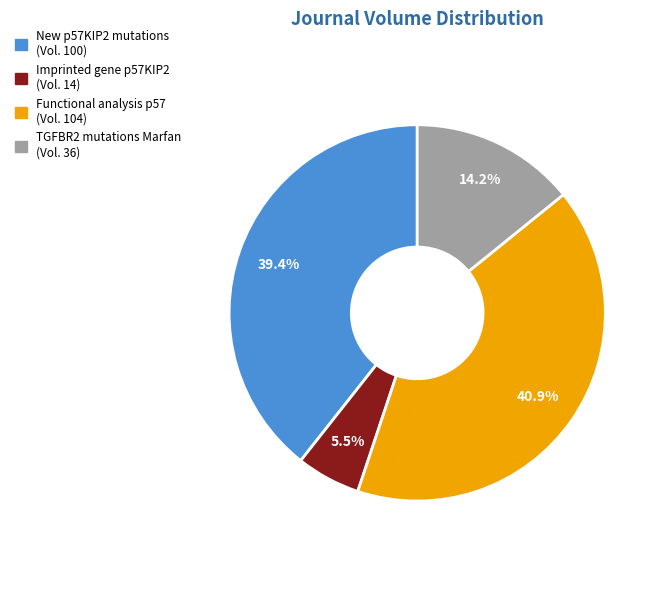

Does any single category account for the majority?

No